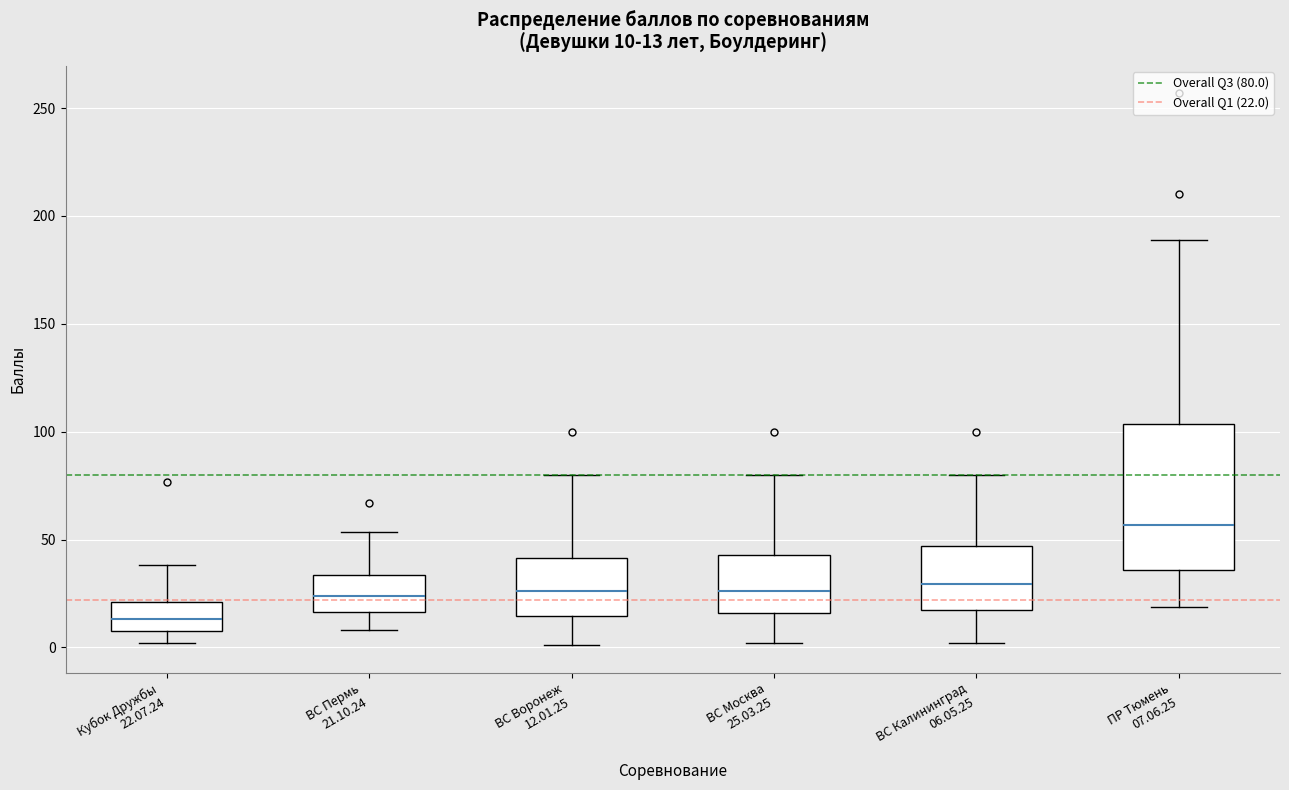

Which box is the tallest, from its lower edge to its upper edge?

ПР Тюмень 07.06.25